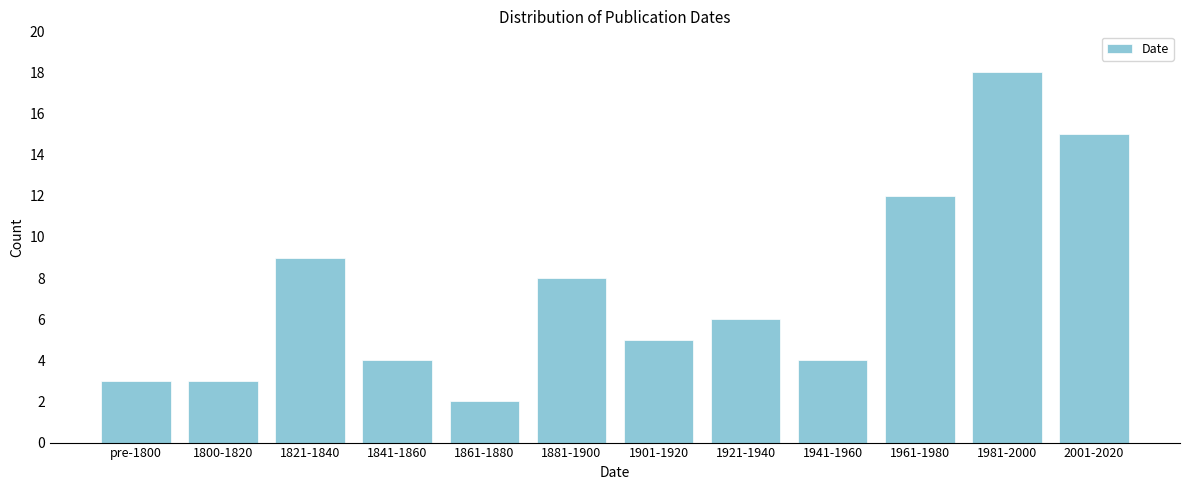

Reading right to left, extract all data points from this chart.

15	18	12	4	6	5	8	2	4	9	3	3